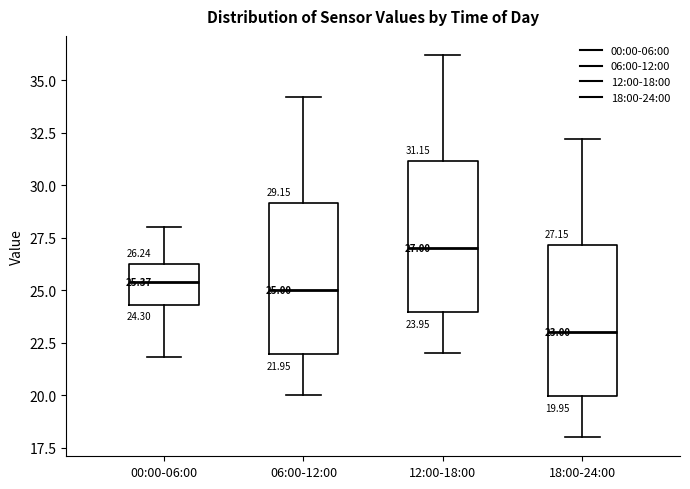

Which box's median line is the lowest?

18:00-24:00